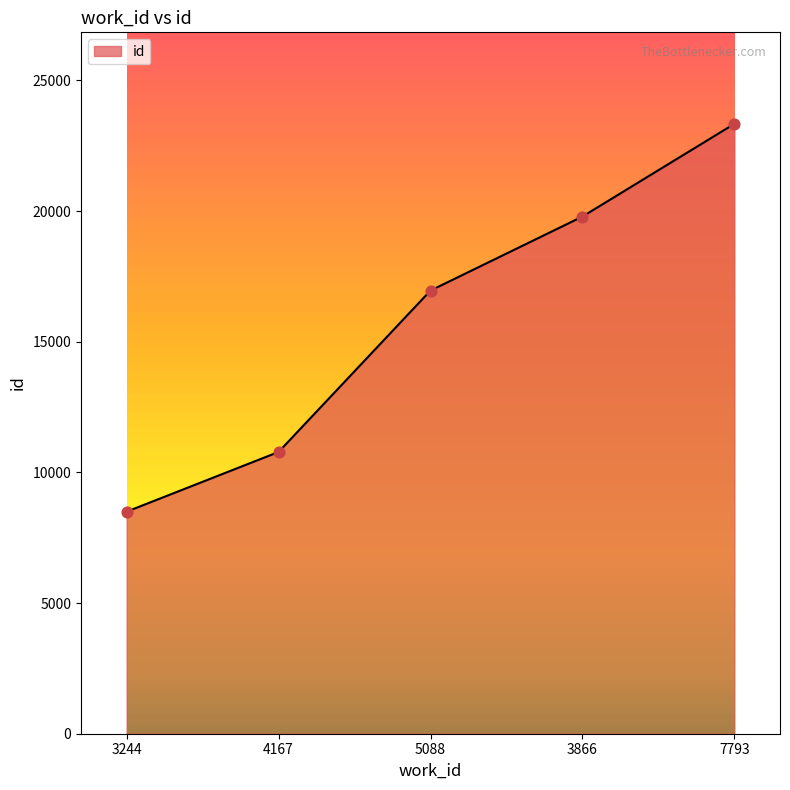

Between 5088 and 3866, which is larger?

3866